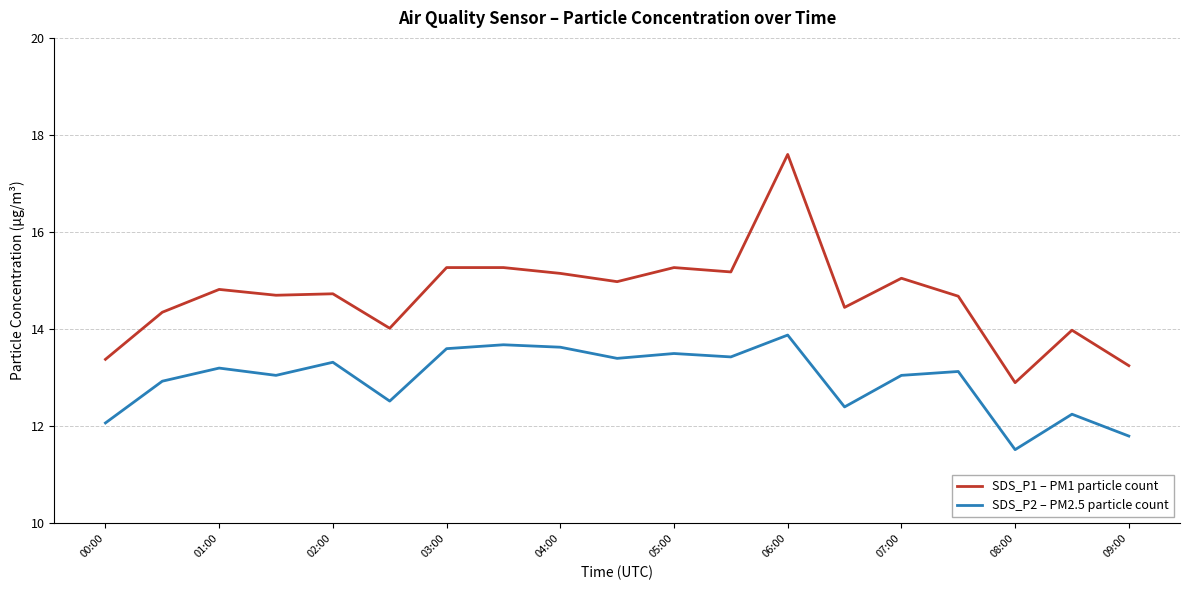

What is the greatest value displayed?

17.6